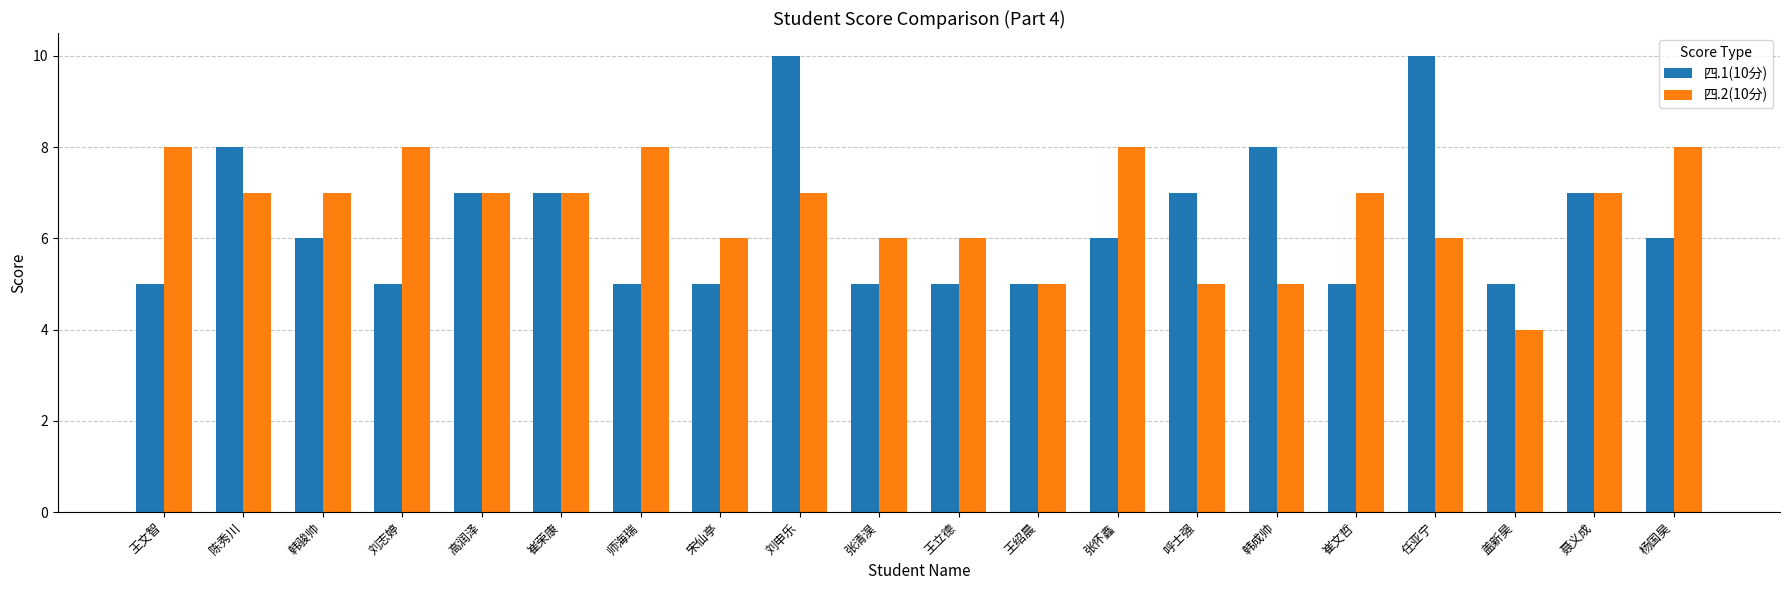

How many 四.2(10分) values are between 6 and 8?

16